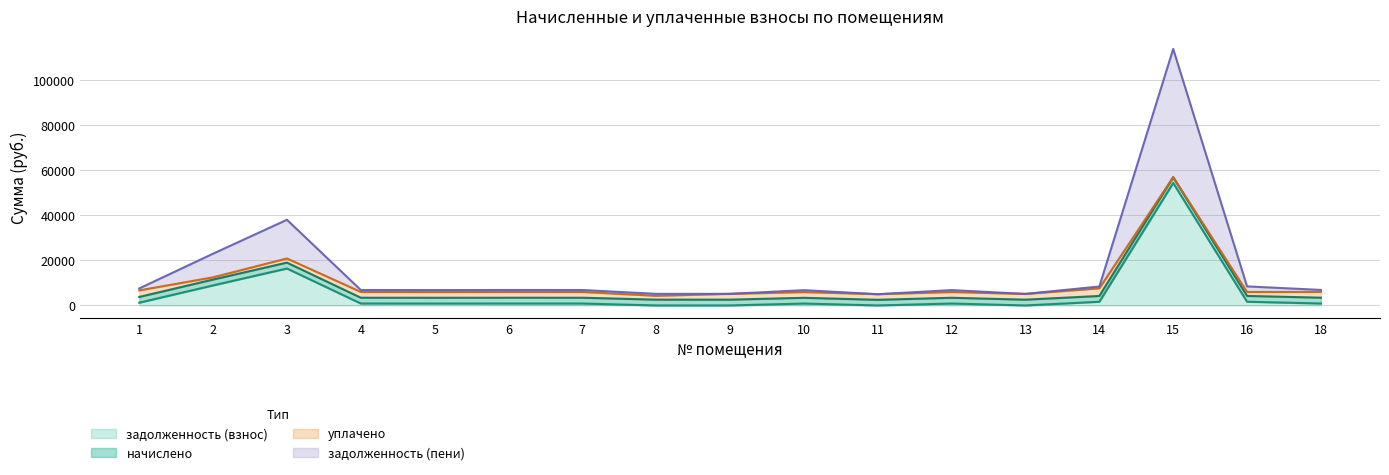

At which category is the sum across all series the highest?

15